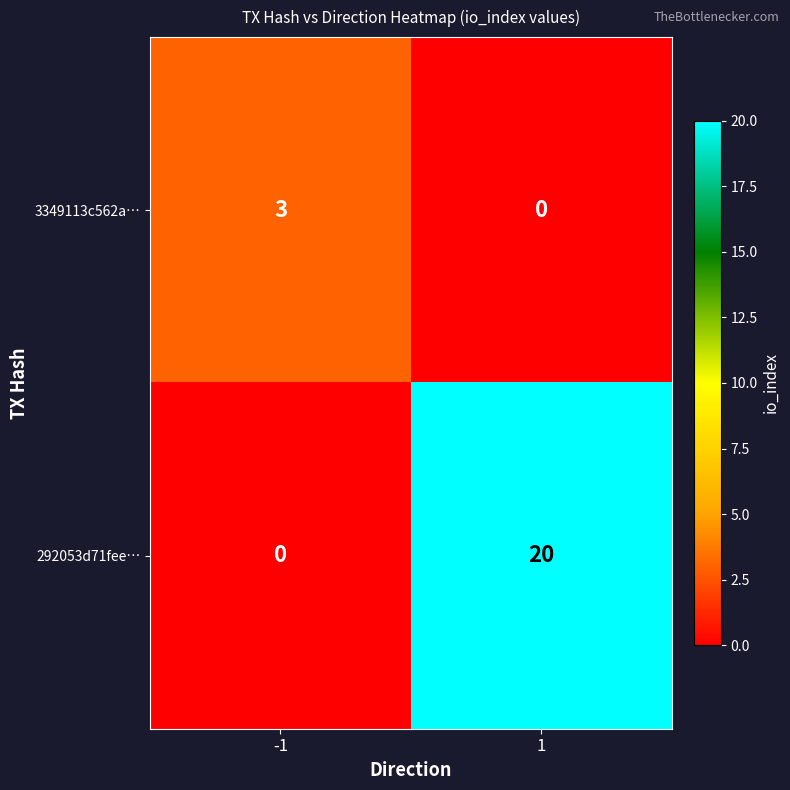

Read the 292053d71fee… value at 1, to the nearest 5.

20